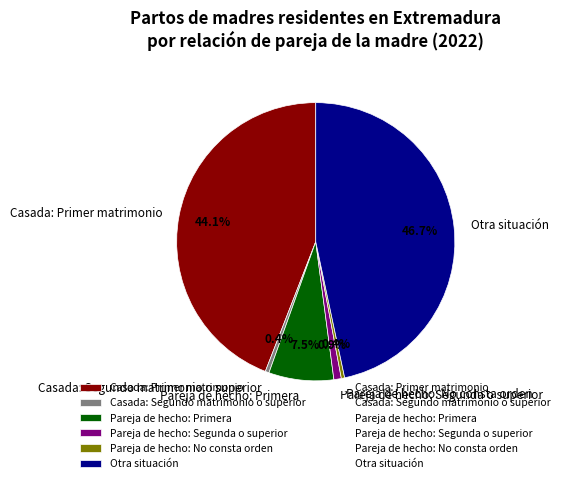

What is the largest slice in the pie chart?

Otra situación